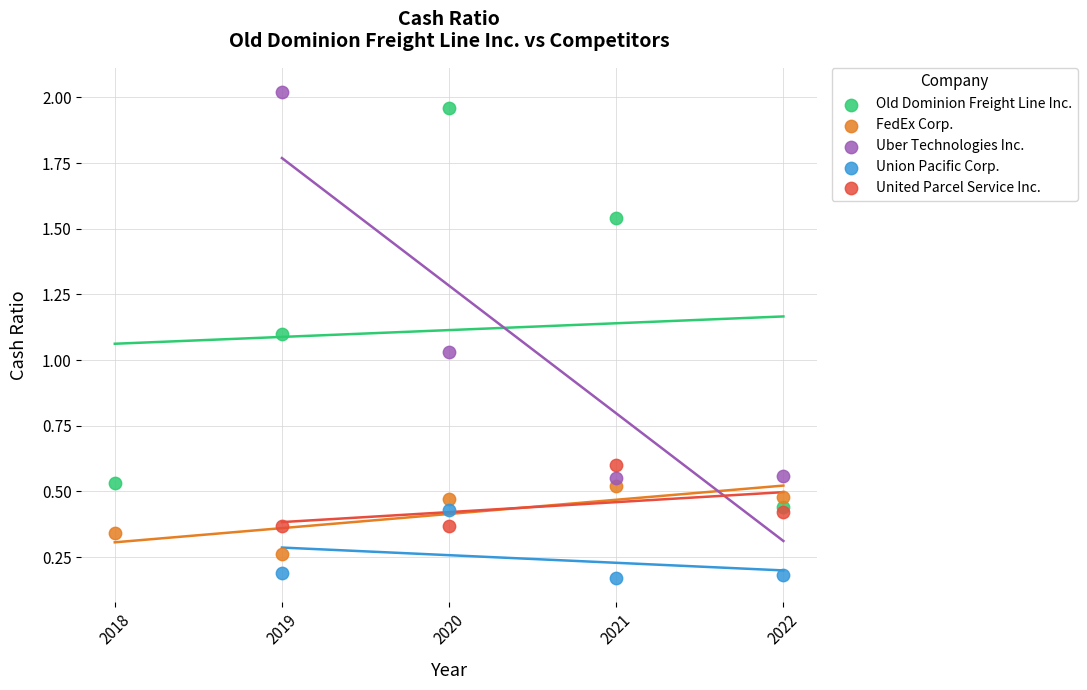

Which series reaches the minimum Y coordinate?

Union Pacific Corp.